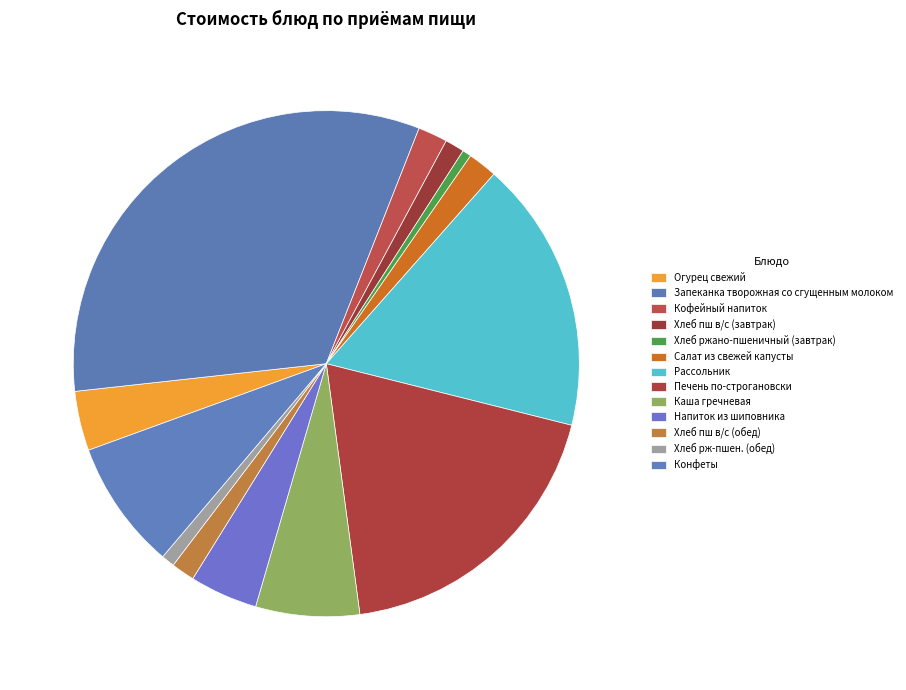

Count the number of slices in the pie.

13